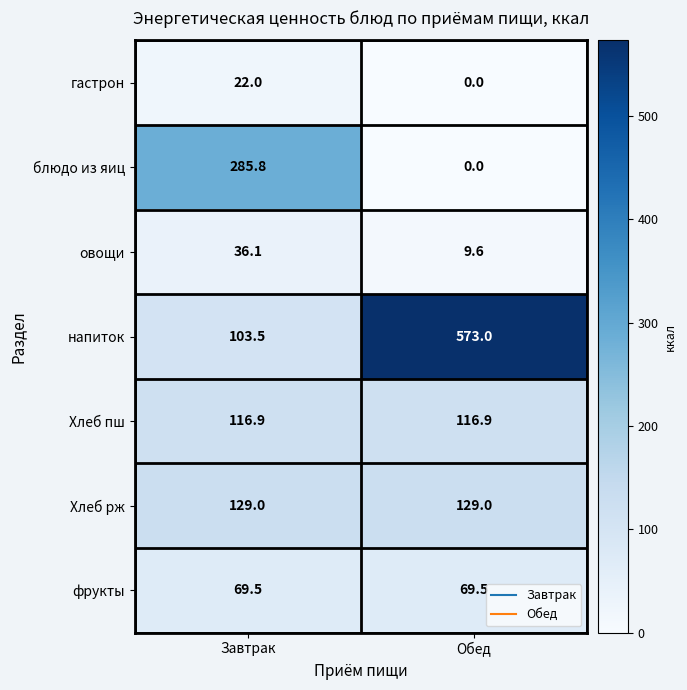

Reading left to right, extract all data points from this chart.

гастрон: Завтрак=22.0	Обед=0.0
блюдо из яиц: Завтрак=285.8	Обед=0.0
овощи: Завтрак=36.1	Обед=9.6
напиток: Завтрак=103.5	Обед=573.0
Хлеб пш: Завтрак=116.9	Обед=116.9
Хлеб рж: Завтрак=129.0	Обед=129.0
фрукты: Завтрак=69.5	Обед=69.5